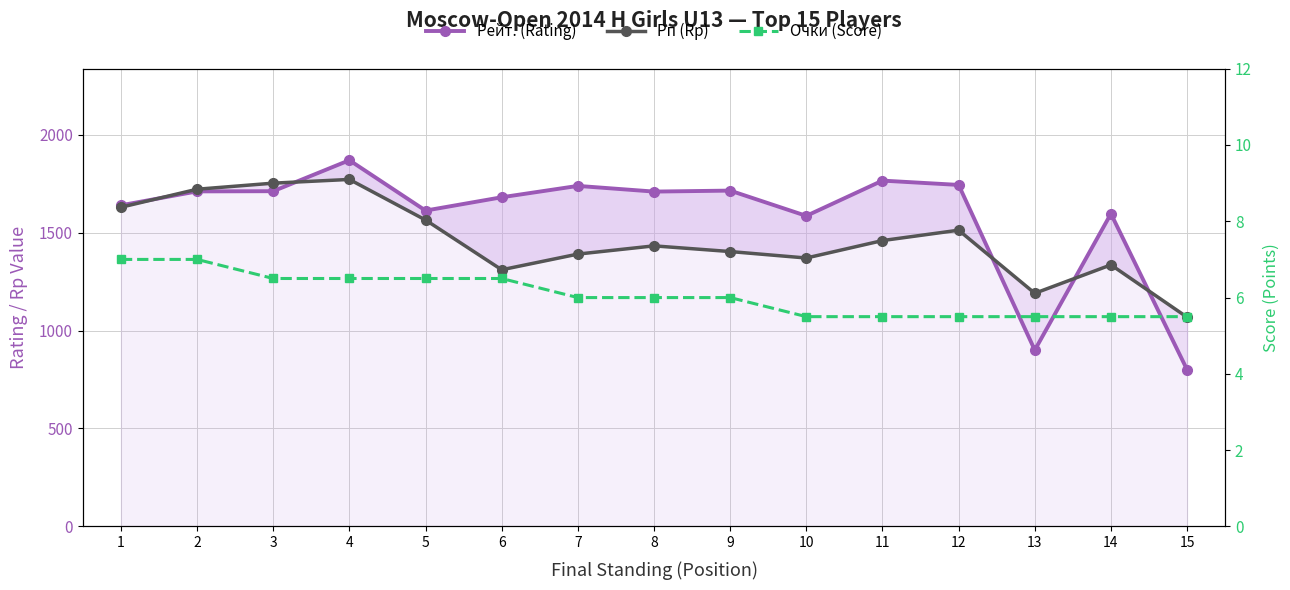

Reading left to right, what are all the values shown in this chart?

Рейт. (Rating): 1=1639.0	2=1710.0	3=1711.0	4=1869.0	5=1612.0	6=1680.0	7=1738.0	8=1709.0	9=1714.0	10=1585.0	11=1765.0	12=1743.0	13=900.0	14=1596.0	15=800.0
Рп (Rp): 1=1629.0	2=1721.0	3=1752.0	4=1771.0	5=1564.0	6=1310.0	7=1390.0	8=1432.0	9=1403.0	10=1370.0	11=1459.0	12=1512.0	13=1190.0	14=1335.0	15=1068.0
Очки (Score): 1=7.0	2=7.0	3=6.5	4=6.5	5=6.5	6=6.5	7=6.0	8=6.0	9=6.0	10=5.5	11=5.5	12=5.5	13=5.5	14=5.5	15=5.5